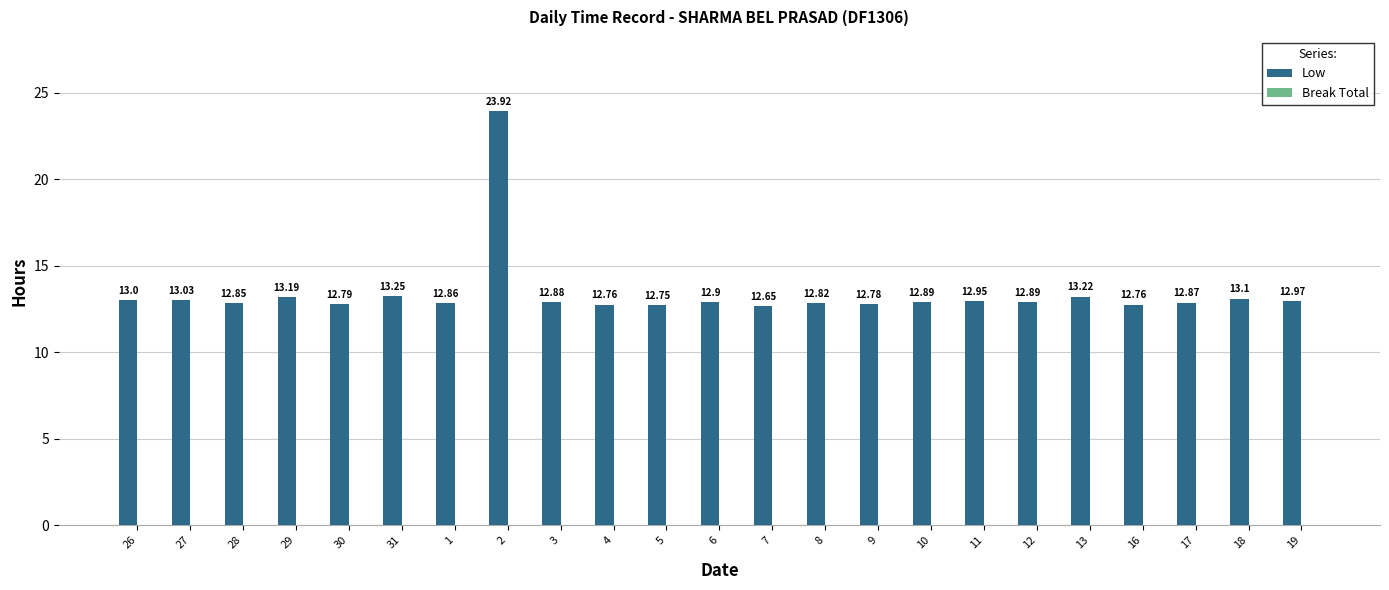

Which has a higher value, 9 or 19?

19